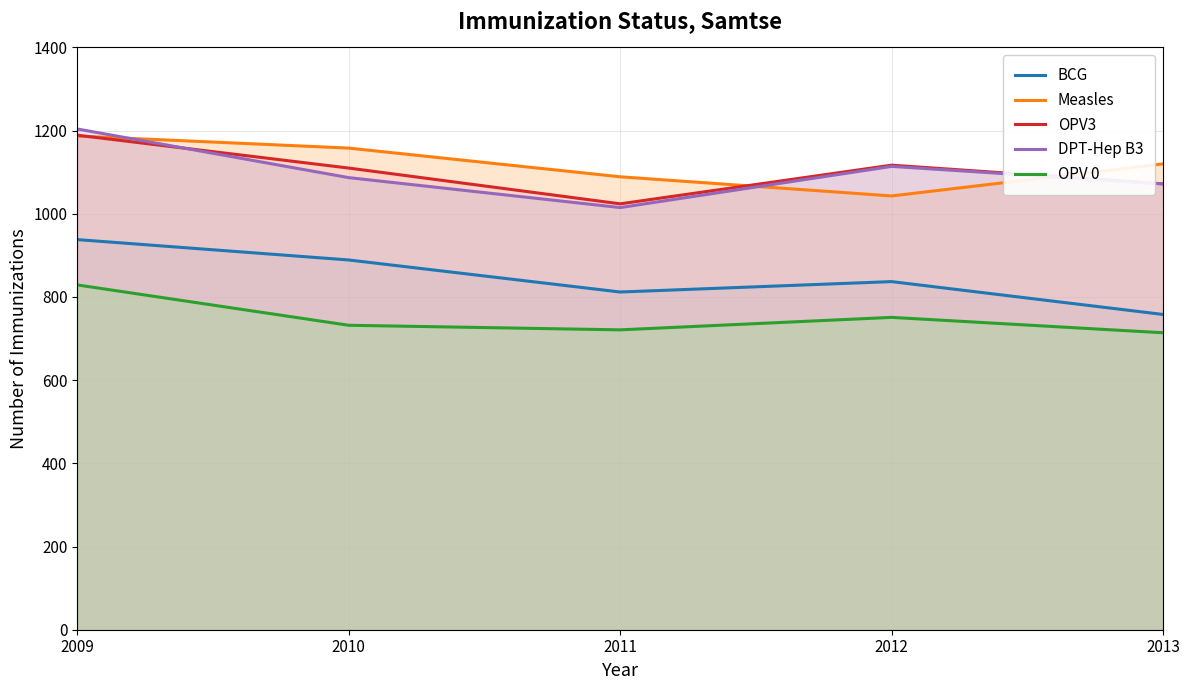

What is the difference between the OPV 0 values at 2011 and 2013?

7